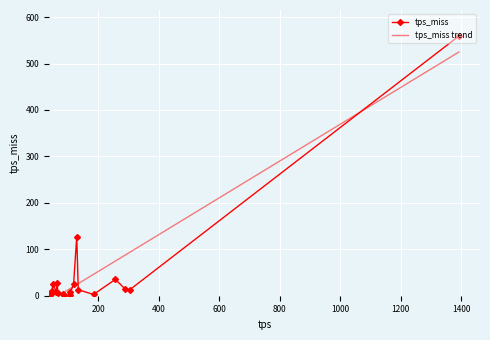

In tps_miss, how many points are lower than both neighbors (excluding endpoints)?

5